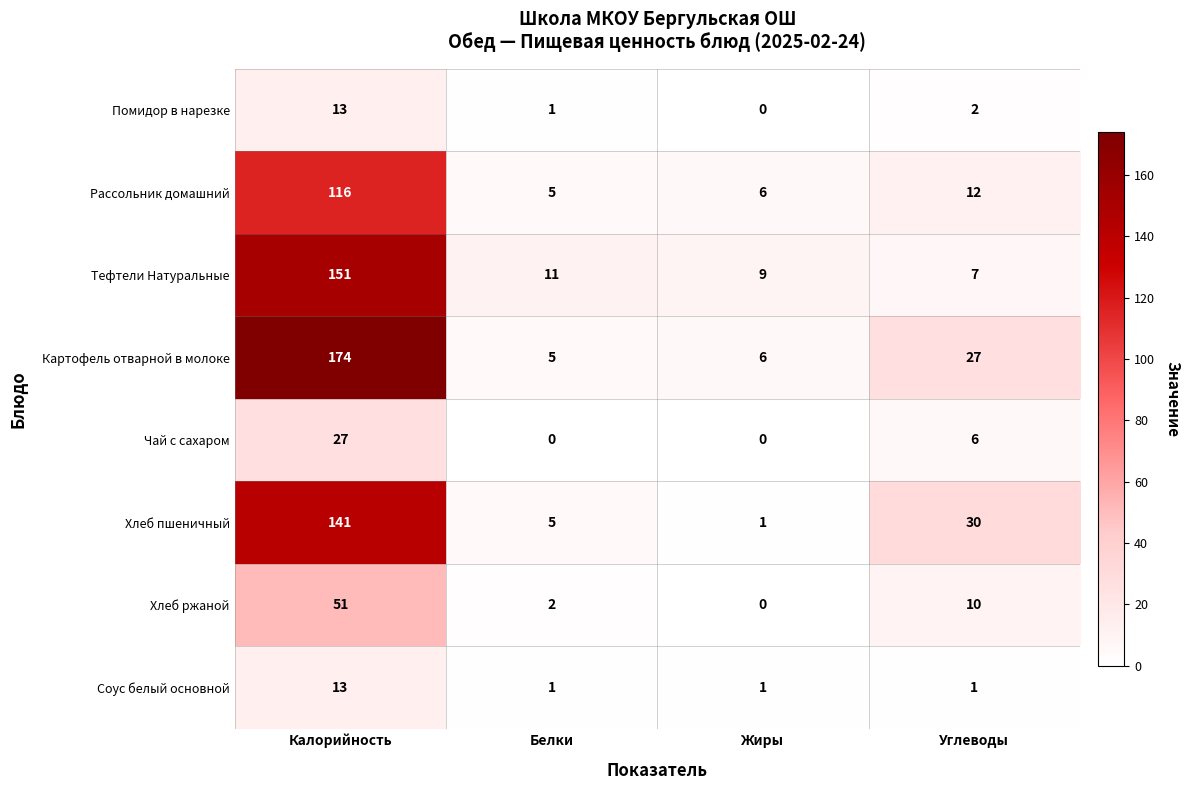

How many Соус белый основной values are between 1 and 13?

4